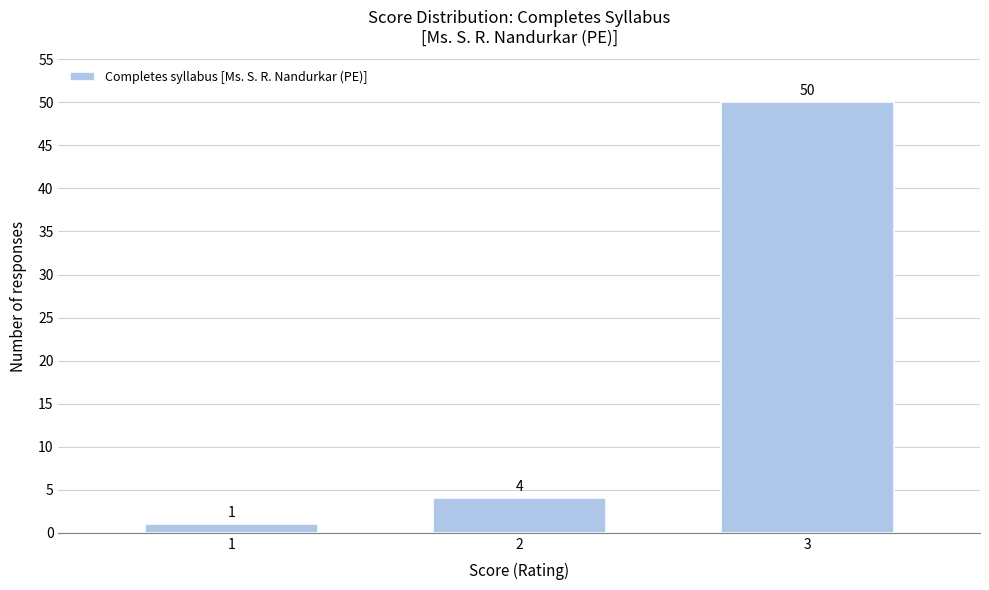

Reading left to right, list all the values displayed in this chart.

1	4	50